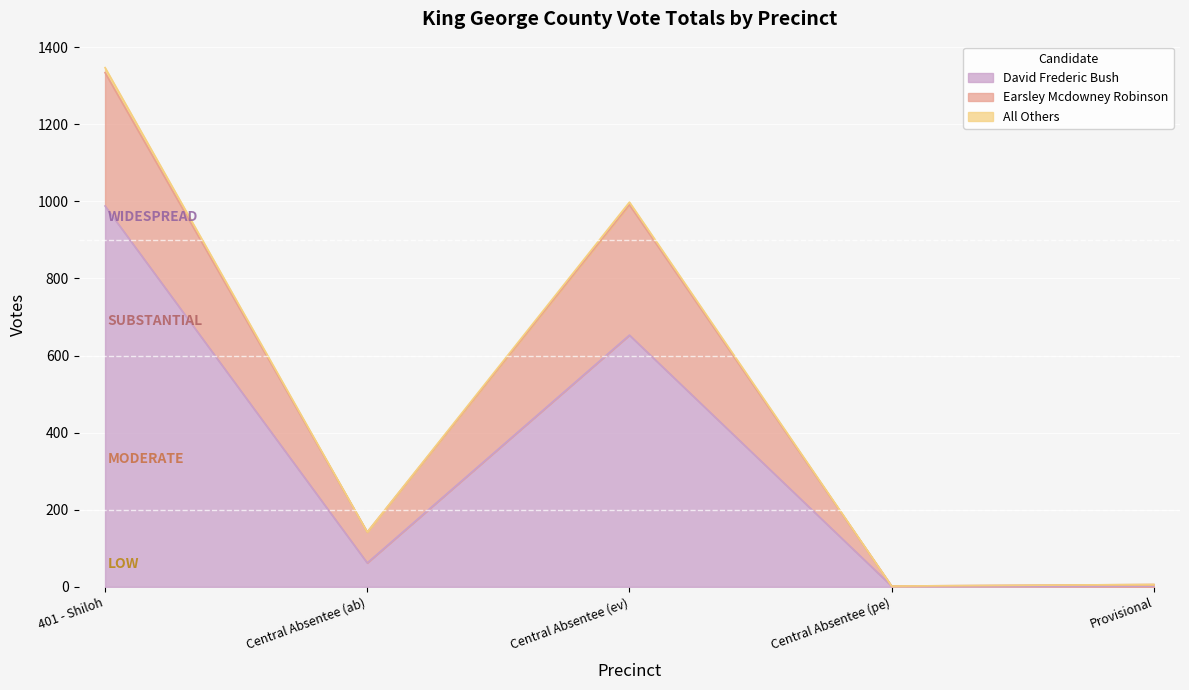

What is the value of the All Others point at the 4th from the left?

2